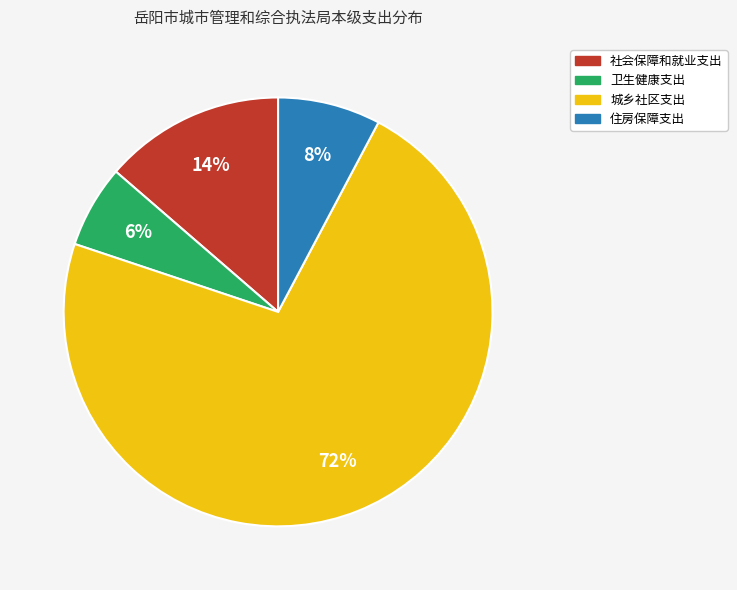

Which has a higher value, 卫生健康支出 or 住房保障支出?

住房保障支出